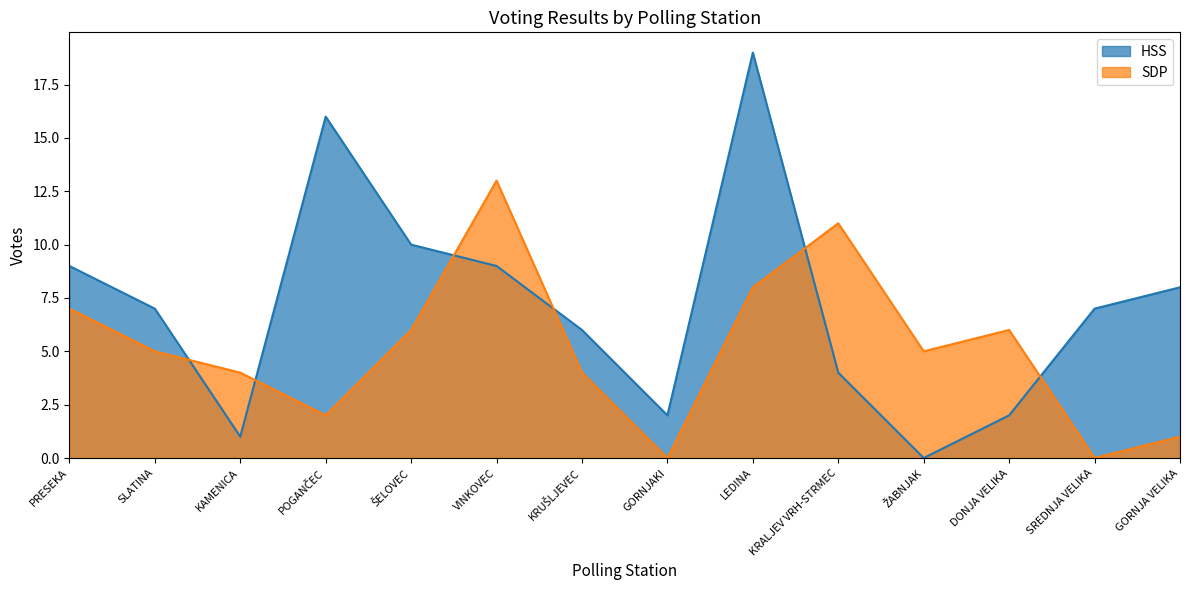

True or false: SDP and HSS cross at least once.

True